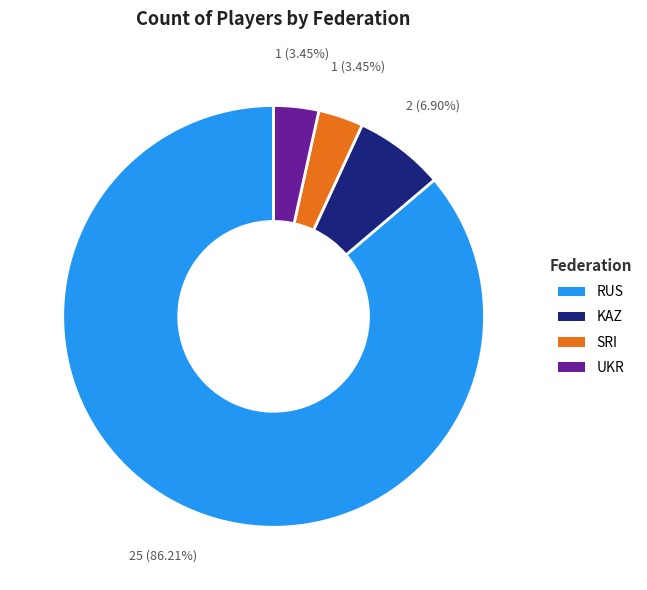

Is the sum of UKR and SRI greater than half?

No